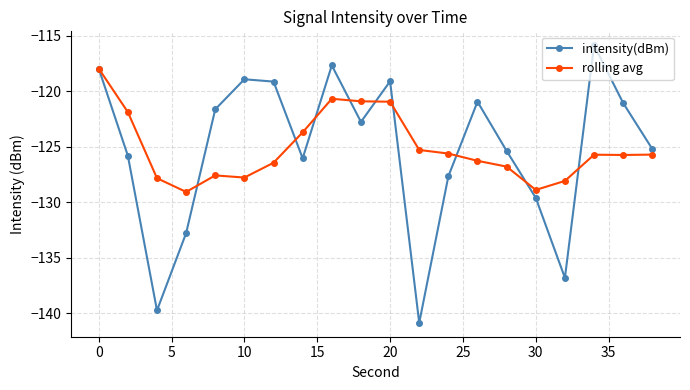

True or false: intensity(dBm) has more than 0 points higher than both neighbors.

True